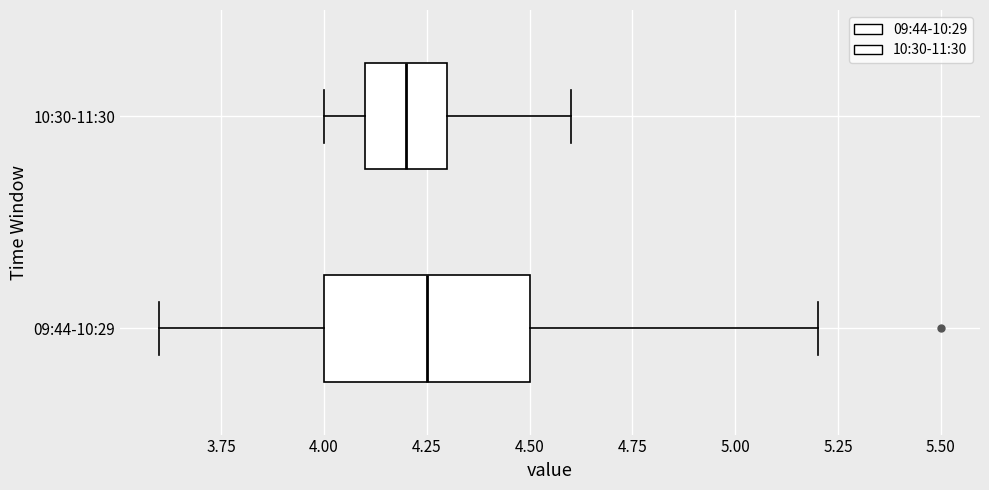

Comparing the boxes themselves (not the whiskers), which one is the widest?

09:44-10:29